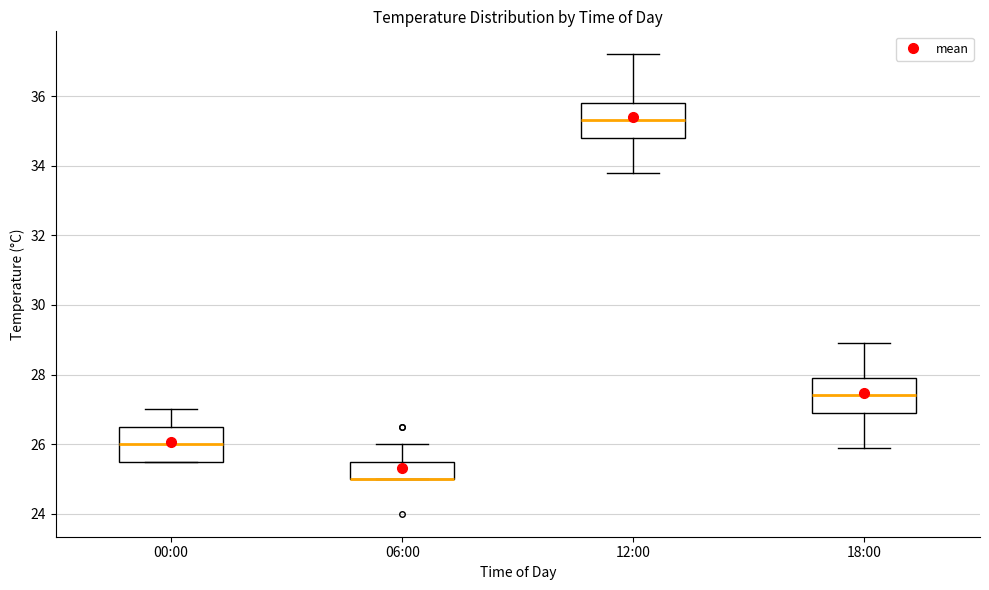

Where does the median line of the box for 12:00 sit on the y-axis? The values are not printed on the chart, so give them approximately, as read against the axis.

35.4